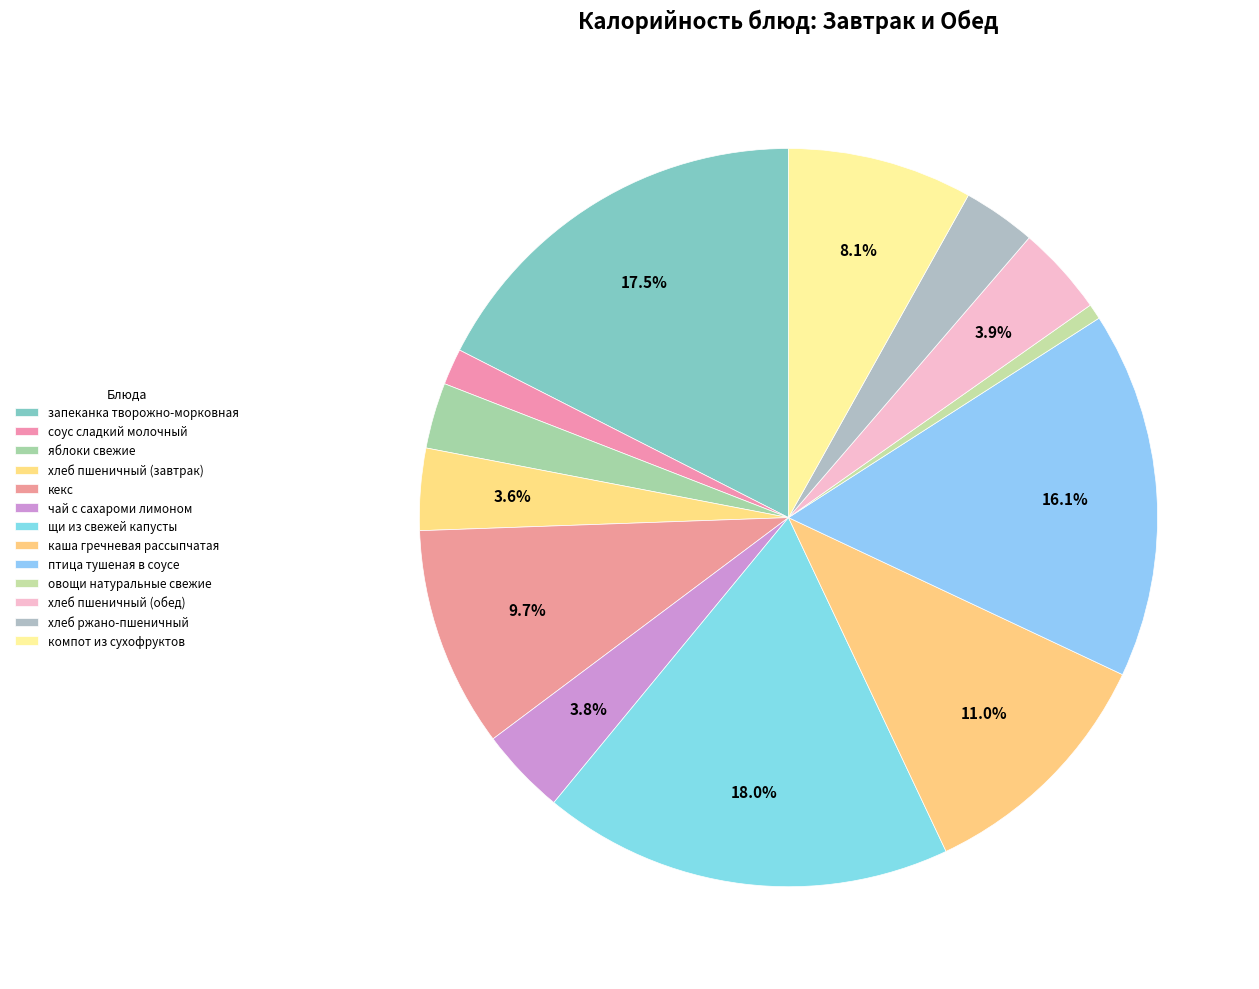

Is it true that овощи натуральные свежие is 11% of the pie?

False